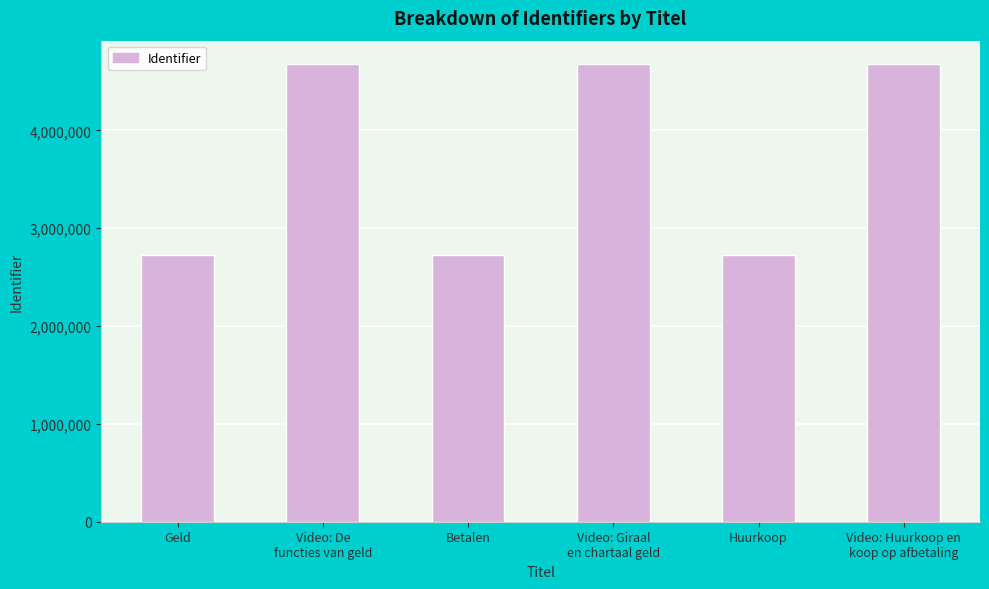

What is the ratio of the value at Video: Giraal
en chartaal geld to the value at Geld?

1.7